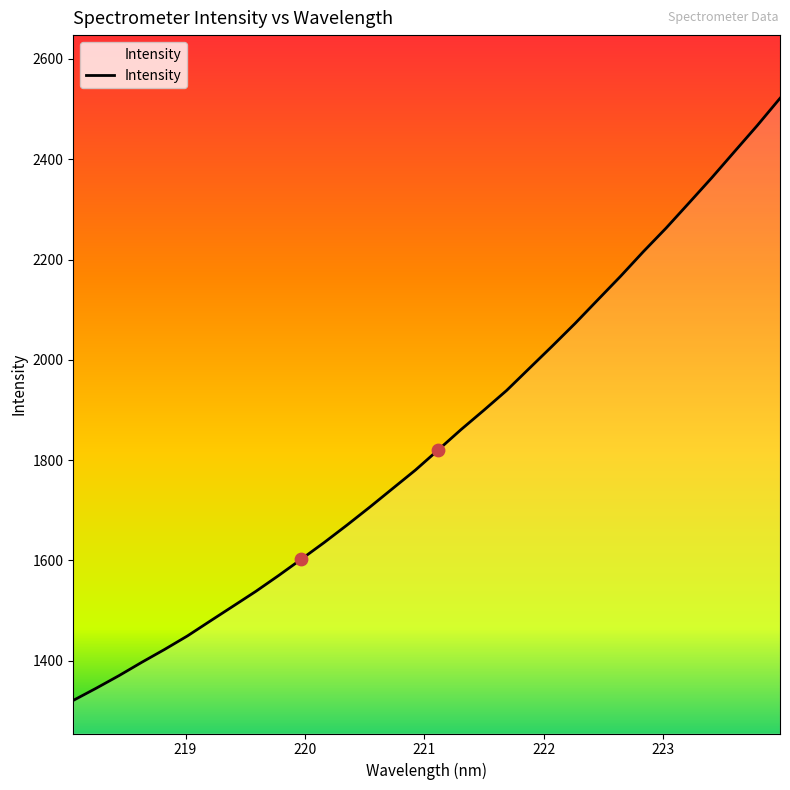

What is the greatest value displayed?

2521.6